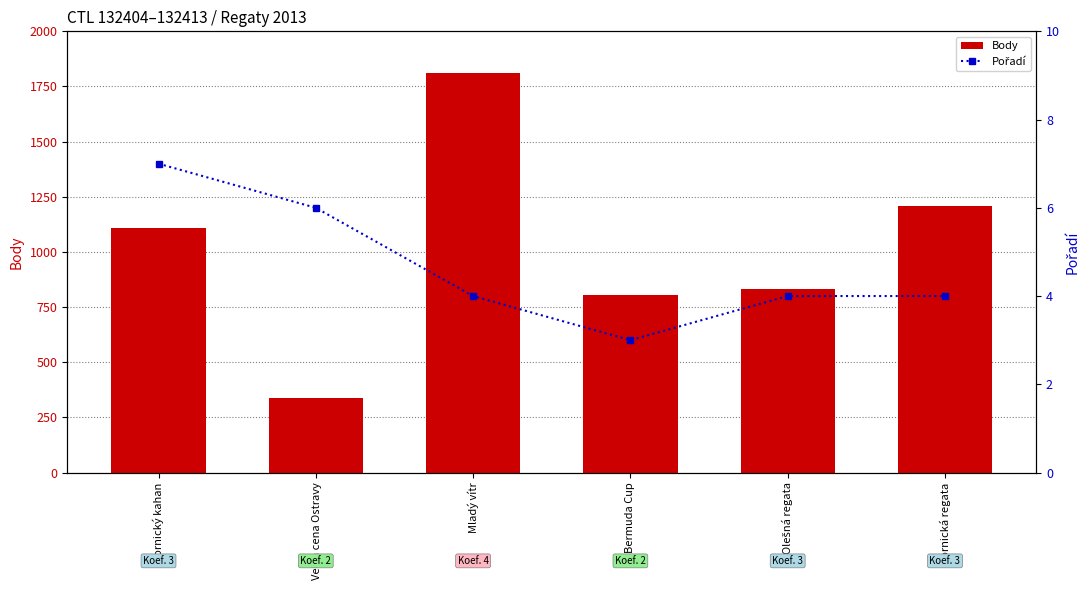

What is the label of the 6th bar from the right?

Hornický kahan